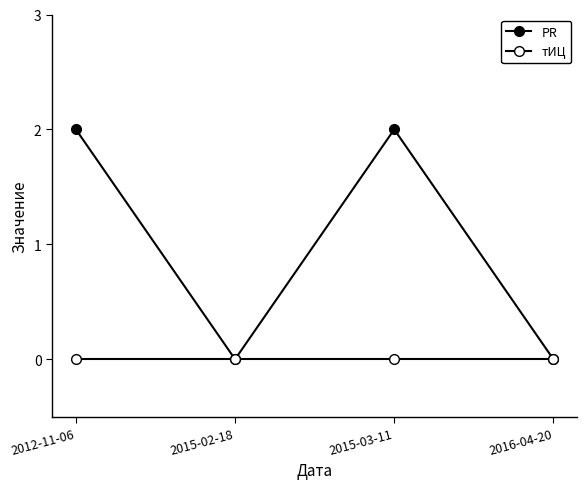

The тИЦ series shows 0 at 2015-02-18. True or false?

True